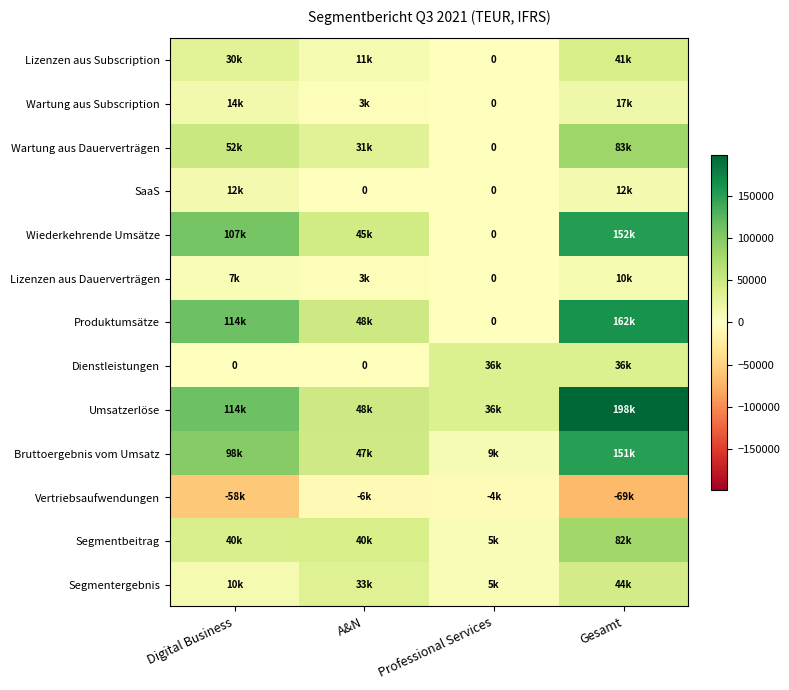

What is the sum of all Produktumsätze values?

324036